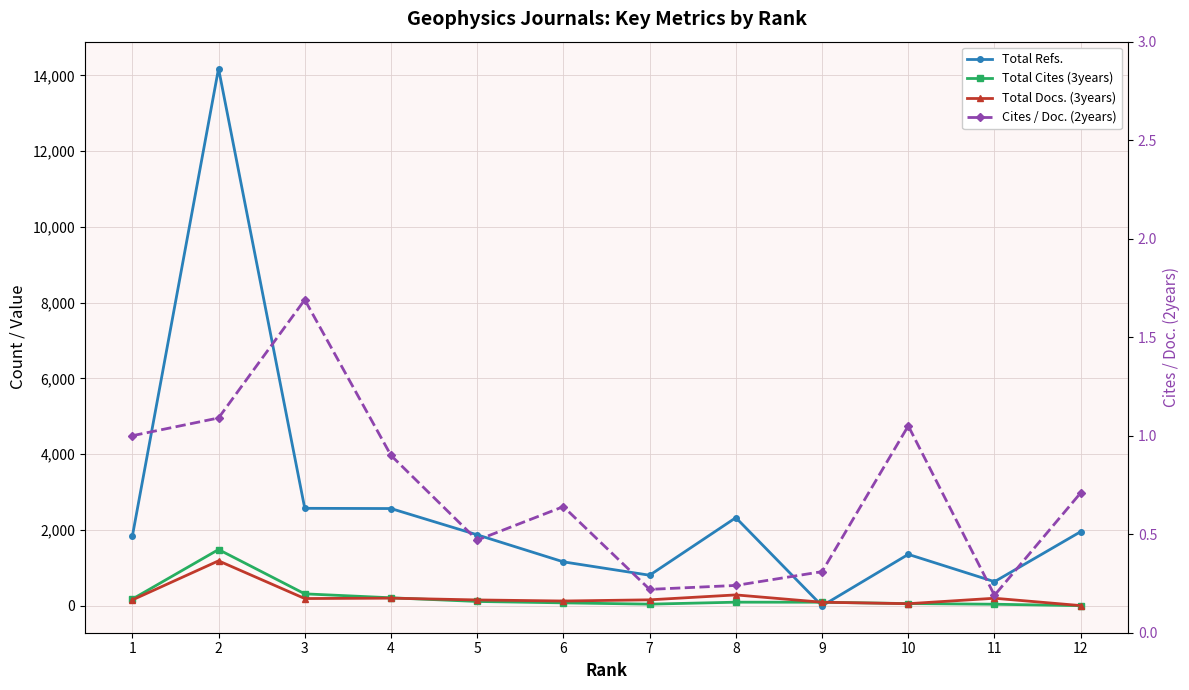

What is the average value of the Total Refs. series?

2606.8